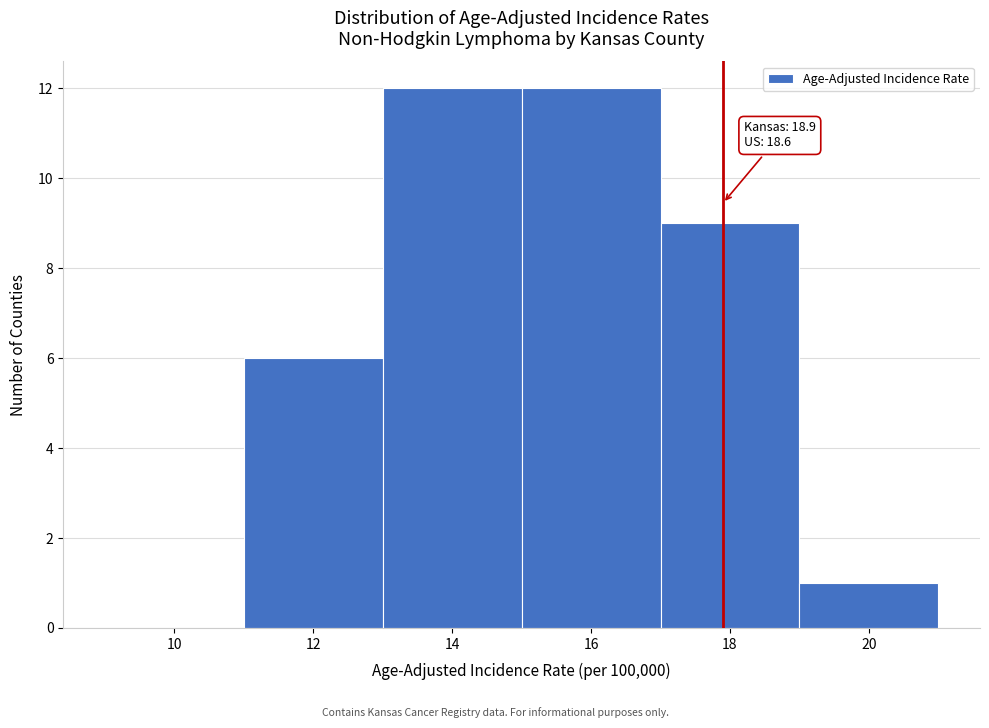

Reading left to right, transcribe all the data shown in this chart.

10=0	12=6	14=12	16=12	18=9	20=1